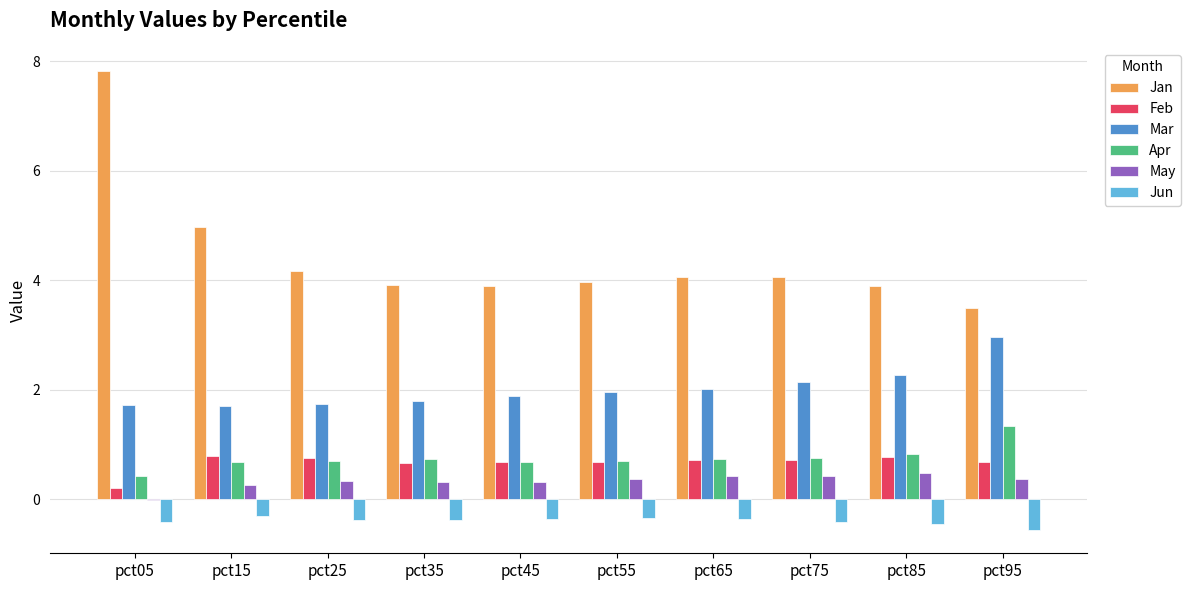

Is the value of Apr at pct35 greater than the value of Feb at pct05?

Yes